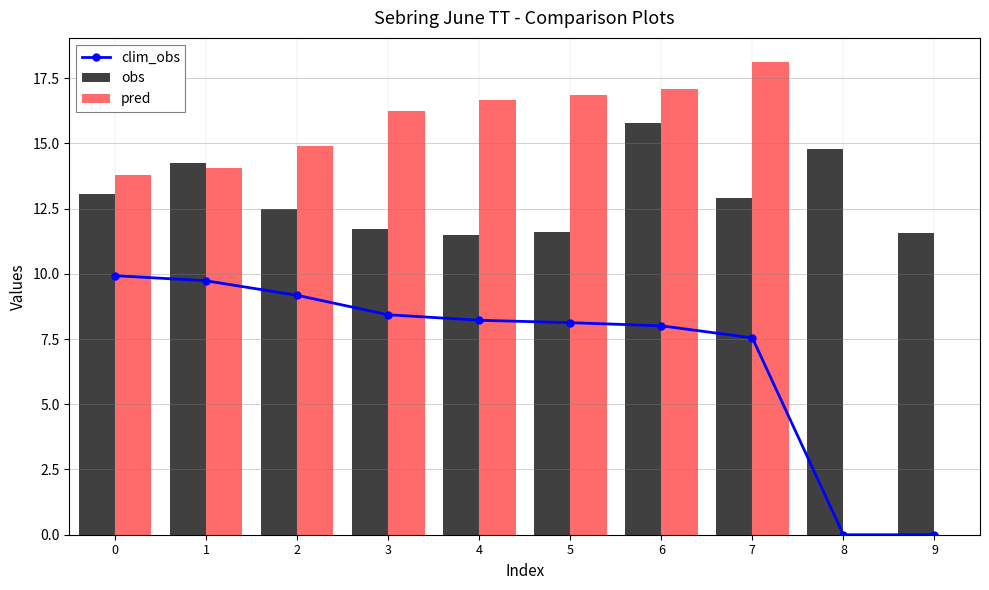

What is the sum of all clim_obs values?

69.2